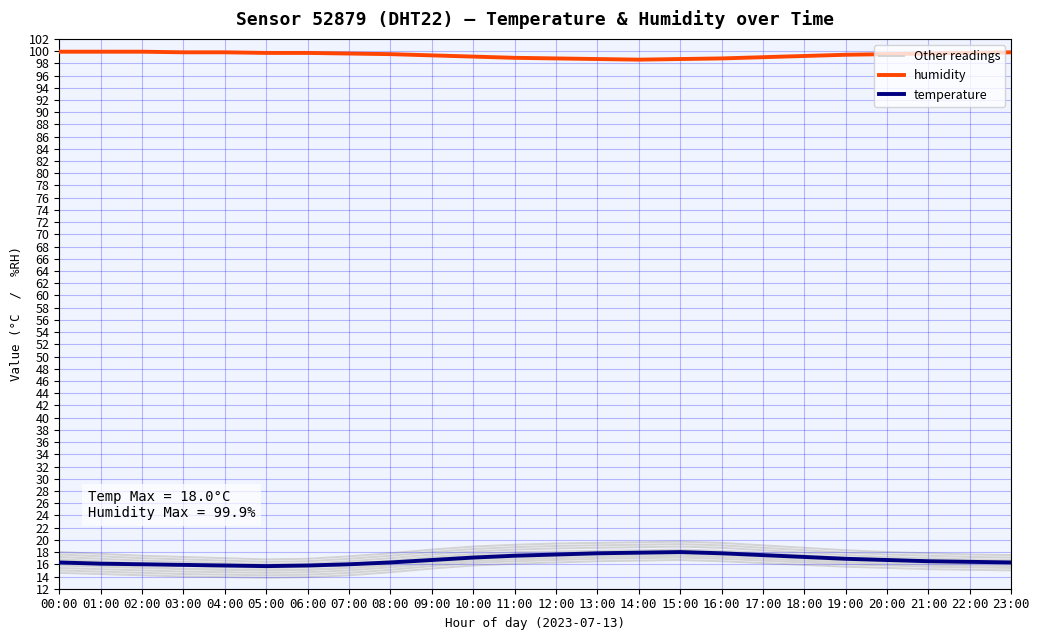

What is the label of the 18th point from the right?

06:00